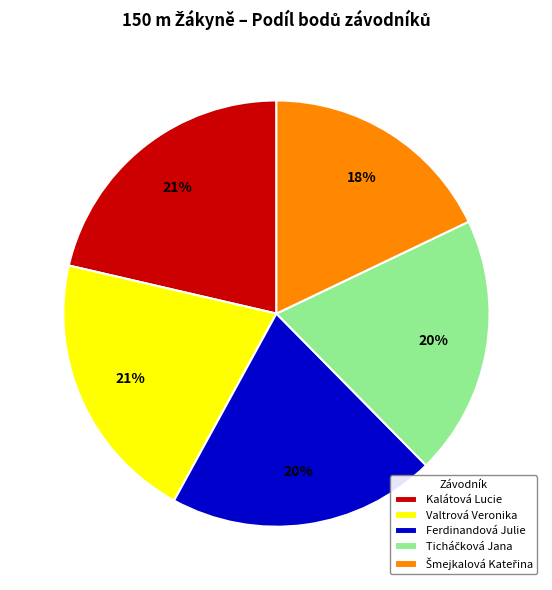

What percentage is the Ferdinandová Julie slice, to the nearest percent?

20%